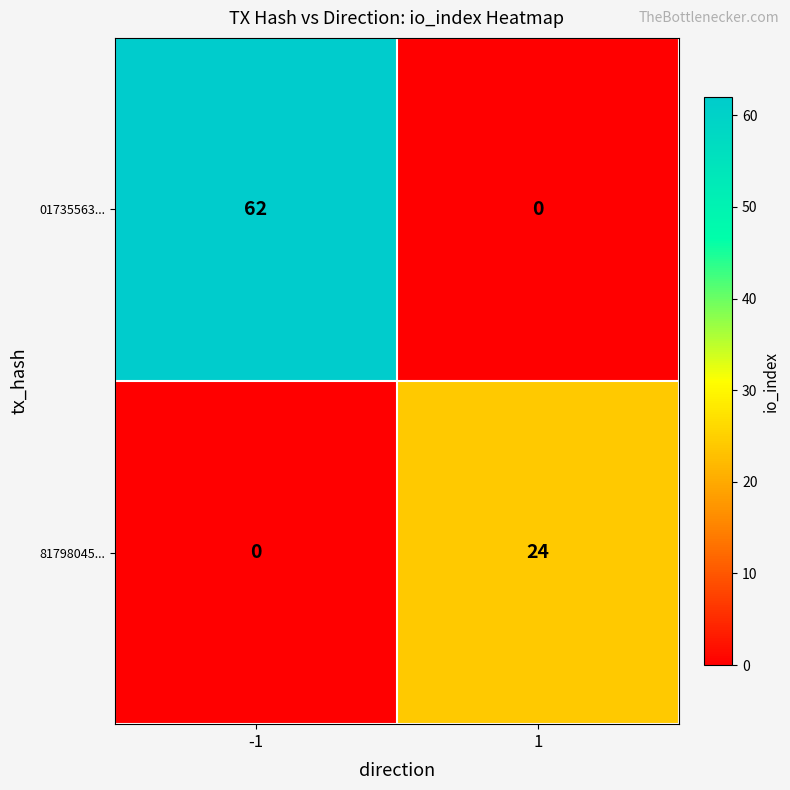

Is the value of 81798045... at 1 greater than the value of 01735563... at -1?

No